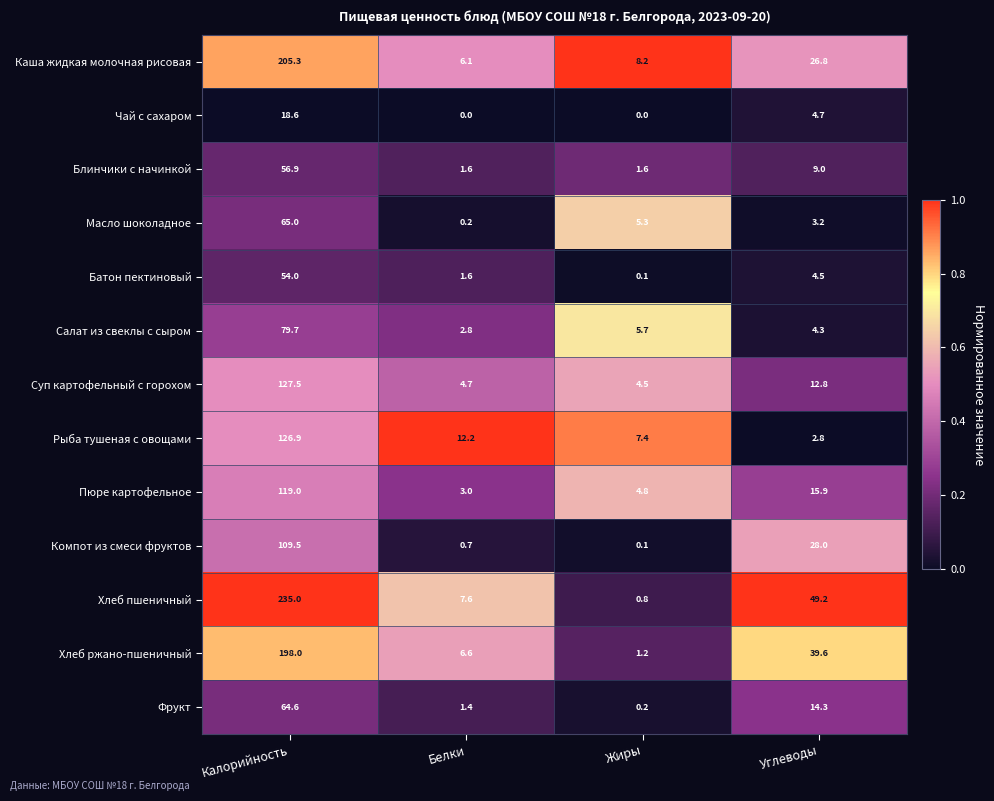

What is the spread (max minus min) of values at Калорийность?

216.4